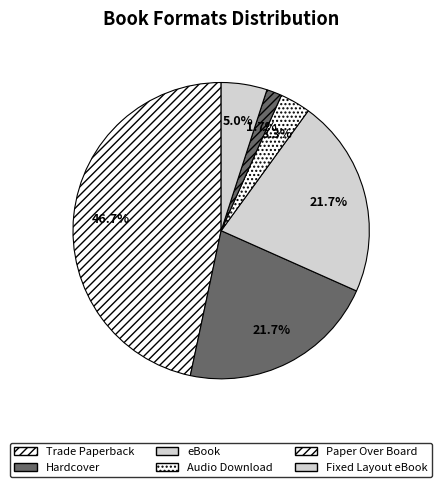

Rank the categories by value from highest to lowest.

Trade Paperback, Hardcover, eBook, Fixed Layout eBook, Audio Download, Paper Over Board